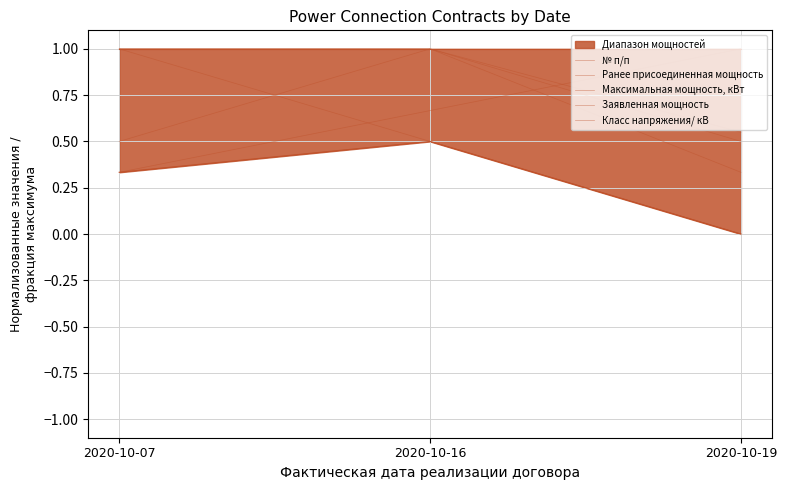

True or false: Класс напряжения/ кВ has a value of 1.0 at 2020-10-07.

True